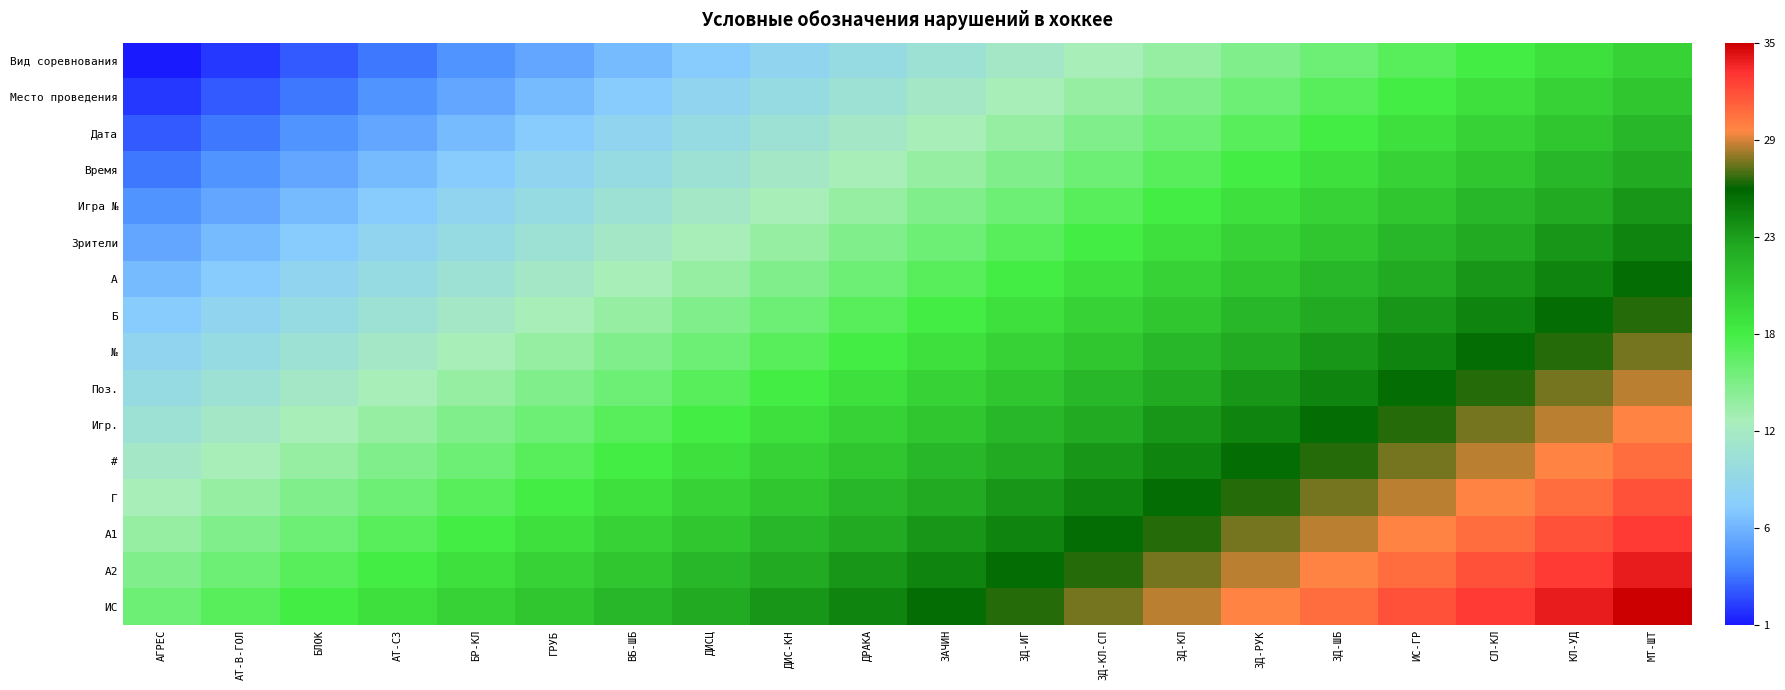

Reading left to right, transcribe all the data shown in this chart.

Вид соревнования: АГРЕС=0.0	АТ-В-ГОЛ=0.0	БЛОК=0.1	АТ-СЗ=0.1	БР-КЛ=0.1	ГРУБ=0.1	ВБ-ШБ=0.2	ДИСЦ=0.2	ДИС-КН=0.2	ДРАКА=0.3	ЗАЧИН=0.3	ЗД-ИГ=0.3	ЗД-КЛ-СП=0.4	ЗД-КЛ=0.4	ЗД-РУК=0.4	ЗД-ШБ=0.4	ИС-ГР=0.5	СЛ-КЛ=0.5	КЛ-УД=0.5	МТ-ШТ=0.6
Место проведения: АГРЕС=0.0	АТ-В-ГОЛ=0.1	БЛОК=0.1	АТ-СЗ=0.1	БР-КЛ=0.1	ГРУБ=0.2	ВБ-ШБ=0.2	ДИСЦ=0.2	ДИС-КН=0.3	ДРАКА=0.3	ЗАЧИН=0.3	ЗД-ИГ=0.4	ЗД-КЛ-СП=0.4	ЗД-КЛ=0.4	ЗД-РУК=0.4	ЗД-ШБ=0.5	ИС-ГР=0.5	СЛ-КЛ=0.5	КЛ-УД=0.6	МТ-ШТ=0.6
Дата: АГРЕС=0.1	АТ-В-ГОЛ=0.1	БЛОК=0.1	АТ-СЗ=0.1	БР-КЛ=0.2	ГРУБ=0.2	ВБ-ШБ=0.2	ДИСЦ=0.3	ДИС-КН=0.3	ДРАКА=0.3	ЗАЧИН=0.4	ЗД-ИГ=0.4	ЗД-КЛ-СП=0.4	ЗД-КЛ=0.4	ЗД-РУК=0.5	ЗД-ШБ=0.5	ИС-ГР=0.5	СЛ-КЛ=0.6	КЛ-УД=0.6	МТ-ШТ=0.6
Время: АГРЕС=0.1	АТ-В-ГОЛ=0.1	БЛОК=0.1	АТ-СЗ=0.2	БР-КЛ=0.2	ГРУБ=0.2	ВБ-ШБ=0.3	ДИСЦ=0.3	ДИС-КН=0.3	ДРАКА=0.4	ЗАЧИН=0.4	ЗД-ИГ=0.4	ЗД-КЛ-СП=0.4	ЗД-КЛ=0.5	ЗД-РУК=0.5	ЗД-ШБ=0.5	ИС-ГР=0.6	СЛ-КЛ=0.6	КЛ-УД=0.6	МТ-ШТ=0.6
Игра №: АГРЕС=0.1	АТ-В-ГОЛ=0.1	БЛОК=0.2	АТ-СЗ=0.2	БР-КЛ=0.2	ГРУБ=0.3	ВБ-ШБ=0.3	ДИСЦ=0.3	ДИС-КН=0.4	ДРАКА=0.4	ЗАЧИН=0.4	ЗД-ИГ=0.4	ЗД-КЛ-СП=0.5	ЗД-КЛ=0.5	ЗД-РУК=0.5	ЗД-ШБ=0.6	ИС-ГР=0.6	СЛ-КЛ=0.6	КЛ-УД=0.6	МТ-ШТ=0.7
Зрители: АГРЕС=0.1	АТ-В-ГОЛ=0.2	БЛОК=0.2	АТ-СЗ=0.2	БР-КЛ=0.3	ГРУБ=0.3	ВБ-ШБ=0.3	ДИСЦ=0.4	ДИС-КН=0.4	ДРАКА=0.4	ЗАЧИН=0.4	ЗД-ИГ=0.5	ЗД-КЛ-СП=0.5	ЗД-КЛ=0.5	ЗД-РУК=0.6	ЗД-ШБ=0.6	ИС-ГР=0.6	СЛ-КЛ=0.6	КЛ-УД=0.7	МТ-ШТ=0.7
A: АГРЕС=0.2	АТ-В-ГОЛ=0.2	БЛОК=0.2	АТ-СЗ=0.3	БР-КЛ=0.3	ГРУБ=0.3	ВБ-ШБ=0.4	ДИСЦ=0.4	ДИС-КН=0.4	ДРАКА=0.4	ЗАЧИН=0.5	ЗД-ИГ=0.5	ЗД-КЛ-СП=0.5	ЗД-КЛ=0.6	ЗД-РУК=0.6	ЗД-ШБ=0.6	ИС-ГР=0.6	СЛ-КЛ=0.7	КЛ-УД=0.7	МТ-ШТ=0.7
Б: АГРЕС=0.2	АТ-В-ГОЛ=0.2	БЛОК=0.3	АТ-СЗ=0.3	БР-КЛ=0.3	ГРУБ=0.4	ВБ-ШБ=0.4	ДИСЦ=0.4	ДИС-КН=0.4	ДРАКА=0.5	ЗАЧИН=0.5	ЗД-ИГ=0.5	ЗД-КЛ-СП=0.6	ЗД-КЛ=0.6	ЗД-РУК=0.6	ЗД-ШБ=0.6	ИС-ГР=0.7	СЛ-КЛ=0.7	КЛ-УД=0.7	МТ-ШТ=0.8
№: АГРЕС=0.2	АТ-В-ГОЛ=0.3	БЛОК=0.3	АТ-СЗ=0.3	БР-КЛ=0.4	ГРУБ=0.4	ВБ-ШБ=0.4	ДИСЦ=0.4	ДИС-КН=0.5	ДРАКА=0.5	ЗАЧИН=0.5	ЗД-ИГ=0.6	ЗД-КЛ-СП=0.6	ЗД-КЛ=0.6	ЗД-РУК=0.6	ЗД-ШБ=0.7	ИС-ГР=0.7	СЛ-КЛ=0.7	КЛ-УД=0.8	МТ-ШТ=0.8
Поз.: АГРЕС=0.3	АТ-В-ГОЛ=0.3	БЛОК=0.3	АТ-СЗ=0.4	БР-КЛ=0.4	ГРУБ=0.4	ВБ-ШБ=0.4	ДИСЦ=0.5	ДИС-КН=0.5	ДРАКА=0.5	ЗАЧИН=0.6	ЗД-ИГ=0.6	ЗД-КЛ-СП=0.6	ЗД-КЛ=0.6	ЗД-РУК=0.7	ЗД-ШБ=0.7	ИС-ГР=0.7	СЛ-КЛ=0.8	КЛ-УД=0.8	МТ-ШТ=0.8
Игр.: АГРЕС=0.3	АТ-В-ГОЛ=0.3	БЛОК=0.4	АТ-СЗ=0.4	БР-КЛ=0.4	ГРУБ=0.4	ВБ-ШБ=0.5	ДИСЦ=0.5	ДИС-КН=0.5	ДРАКА=0.6	ЗАЧИН=0.6	ЗД-ИГ=0.6	ЗД-КЛ-СП=0.6	ЗД-КЛ=0.7	ЗД-РУК=0.7	ЗД-ШБ=0.7	ИС-ГР=0.8	СЛ-КЛ=0.8	КЛ-УД=0.8	МТ-ШТ=0.9
#: АГРЕС=0.3	АТ-В-ГОЛ=0.4	БЛОК=0.4	АТ-СЗ=0.4	БР-КЛ=0.4	ГРУБ=0.5	ВБ-ШБ=0.5	ДИСЦ=0.5	ДИС-КН=0.6	ДРАКА=0.6	ЗАЧИН=0.6	ЗД-ИГ=0.6	ЗД-КЛ-СП=0.7	ЗД-КЛ=0.7	ЗД-РУК=0.7	ЗД-ШБ=0.8	ИС-ГР=0.8	СЛ-КЛ=0.8	КЛ-УД=0.9	МТ-ШТ=0.9
Г: АГРЕС=0.4	АТ-В-ГОЛ=0.4	БЛОК=0.4	АТ-СЗ=0.4	БР-КЛ=0.5	ГРУБ=0.5	ВБ-ШБ=0.5	ДИСЦ=0.6	ДИС-КН=0.6	ДРАКА=0.6	ЗАЧИН=0.6	ЗД-ИГ=0.7	ЗД-КЛ-СП=0.7	ЗД-КЛ=0.7	ЗД-РУК=0.8	ЗД-ШБ=0.8	ИС-ГР=0.8	СЛ-КЛ=0.9	КЛ-УД=0.9	МТ-ШТ=0.9
А1: АГРЕС=0.4	АТ-В-ГОЛ=0.4	БЛОК=0.4	АТ-СЗ=0.5	БР-КЛ=0.5	ГРУБ=0.5	ВБ-ШБ=0.6	ДИСЦ=0.6	ДИС-КН=0.6	ДРАКА=0.6	ЗАЧИН=0.7	ЗД-ИГ=0.7	ЗД-КЛ-СП=0.7	ЗД-КЛ=0.8	ЗД-РУК=0.8	ЗД-ШБ=0.8	ИС-ГР=0.9	СЛ-КЛ=0.9	КЛ-УД=0.9	МТ-ШТ=0.9
А2: АГРЕС=0.4	АТ-В-ГОЛ=0.4	БЛОК=0.5	АТ-СЗ=0.5	БР-КЛ=0.5	ГРУБ=0.6	ВБ-ШБ=0.6	ДИСЦ=0.6	ДИС-КН=0.6	ДРАКА=0.7	ЗАЧИН=0.7	ЗД-ИГ=0.7	ЗД-КЛ-СП=0.8	ЗД-КЛ=0.8	ЗД-РУК=0.8	ЗД-ШБ=0.9	ИС-ГР=0.9	СЛ-КЛ=0.9	КЛ-УД=0.9	МТ-ШТ=1.0
ИС: АГРЕС=0.4	АТ-В-ГОЛ=0.5	БЛОК=0.5	АТ-СЗ=0.5	БР-КЛ=0.6	ГРУБ=0.6	ВБ-ШБ=0.6	ДИСЦ=0.6	ДИС-КН=0.7	ДРАКА=0.7	ЗАЧИН=0.7	ЗД-ИГ=0.8	ЗД-КЛ-СП=0.8	ЗД-КЛ=0.8	ЗД-РУК=0.9	ЗД-ШБ=0.9	ИС-ГР=0.9	СЛ-КЛ=0.9	КЛ-УД=1.0	МТ-ШТ=1.0